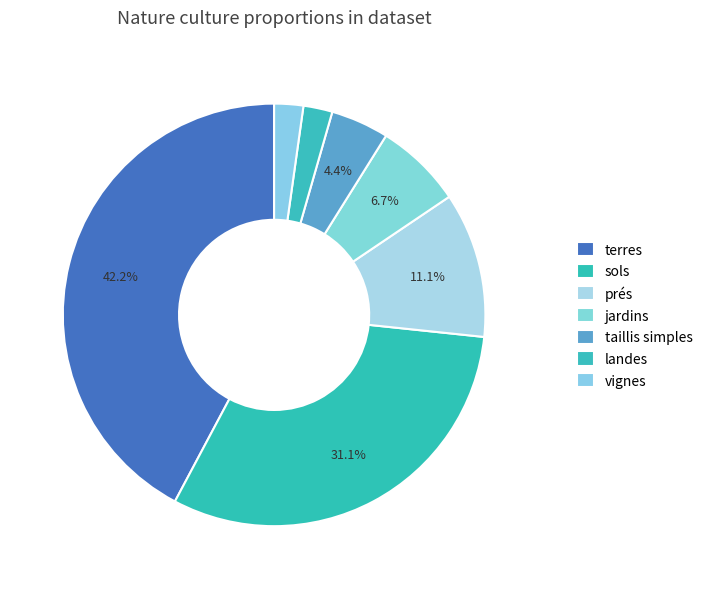

To the nearest percent, what is the combined percentage of jardins and prés?

18%